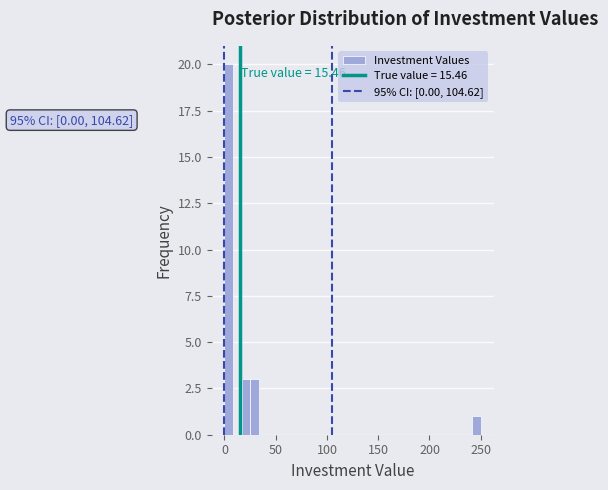

Read against the x-axis, roughly where is the centre of the tallest bar?

5